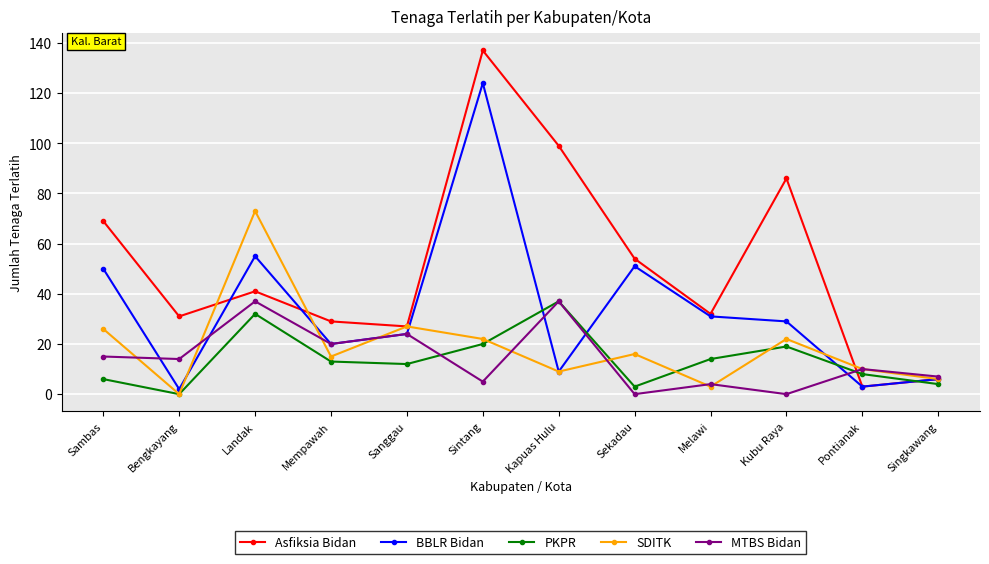

Does the chart display data point markers on the line(s)?

Yes